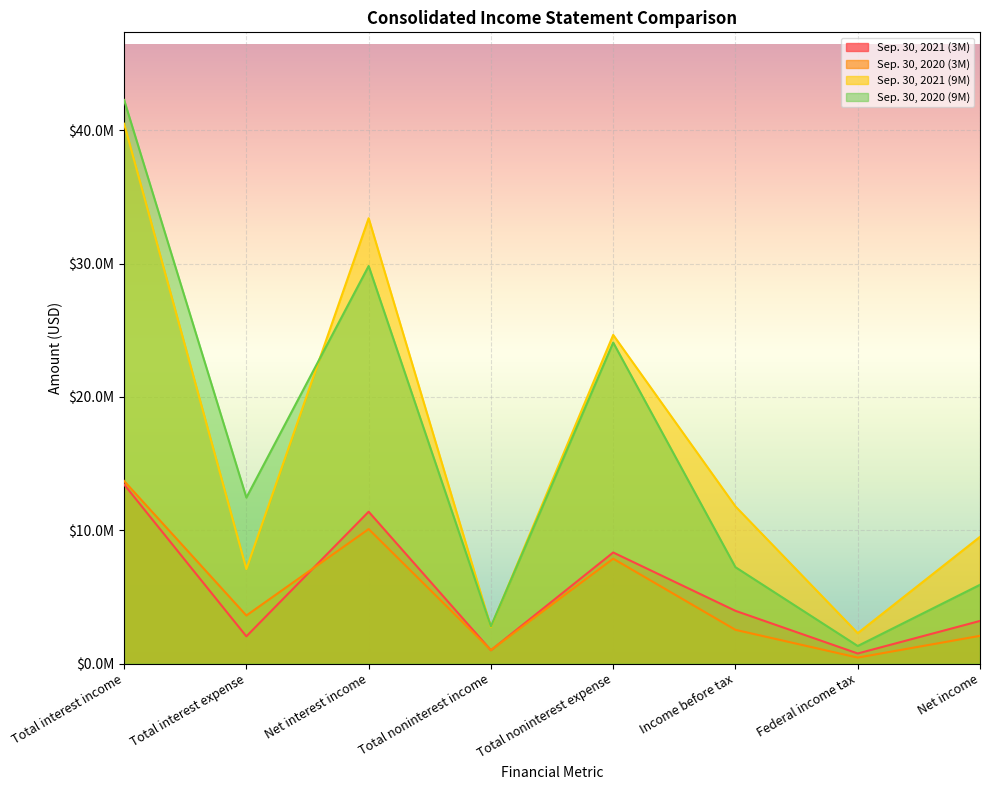

Rank the series by their maximum value, from lowest to highest.

Sep. 30, 2021 (3M), Sep. 30, 2020 (3M), Sep. 30, 2021 (9M), Sep. 30, 2020 (9M)